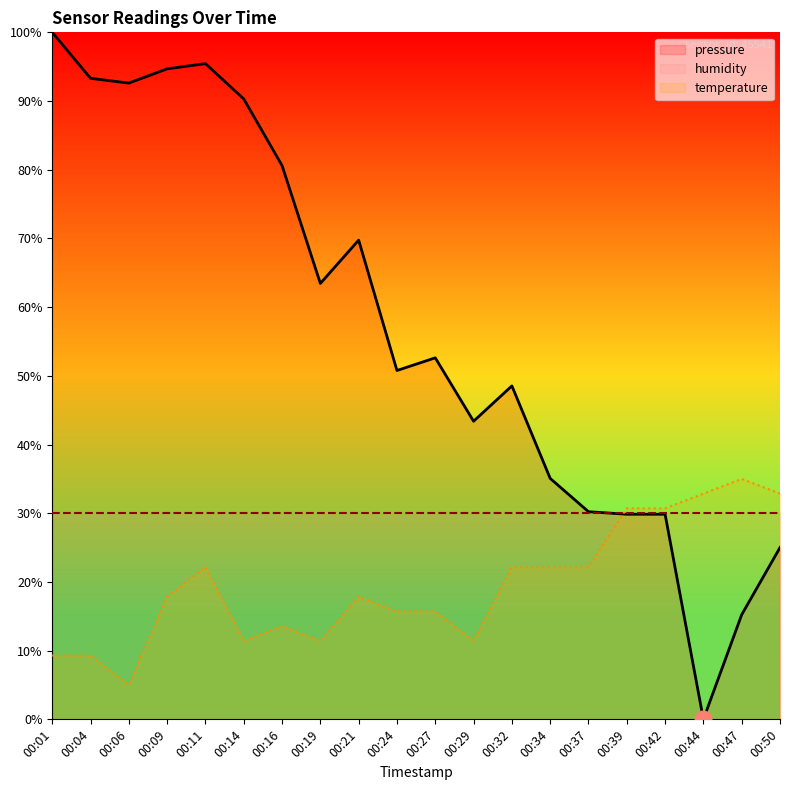

How many intersections are there between pressure and temperature?

1